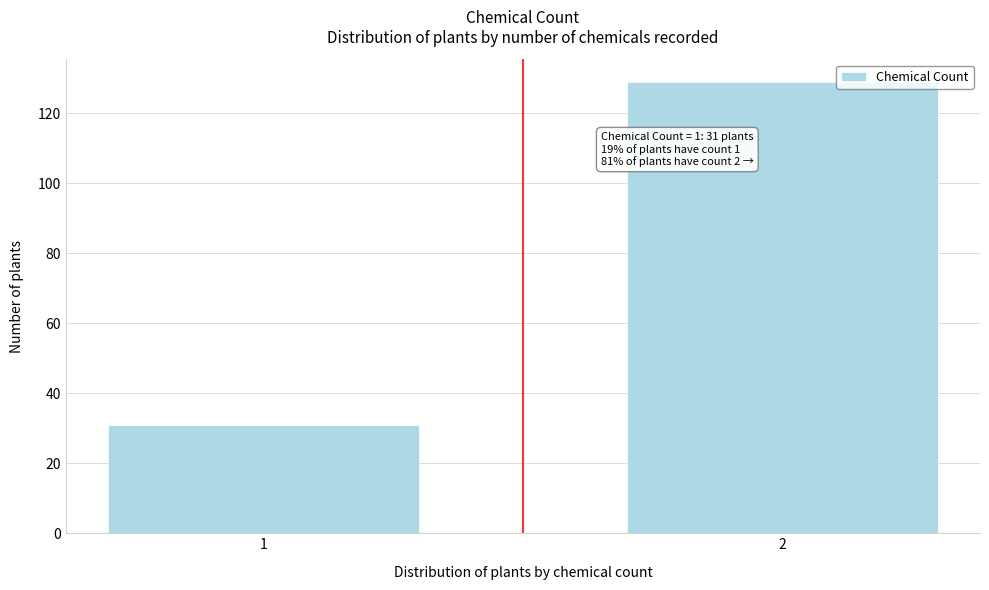

Reading left to right, what are all the values shown in this chart?

31	129